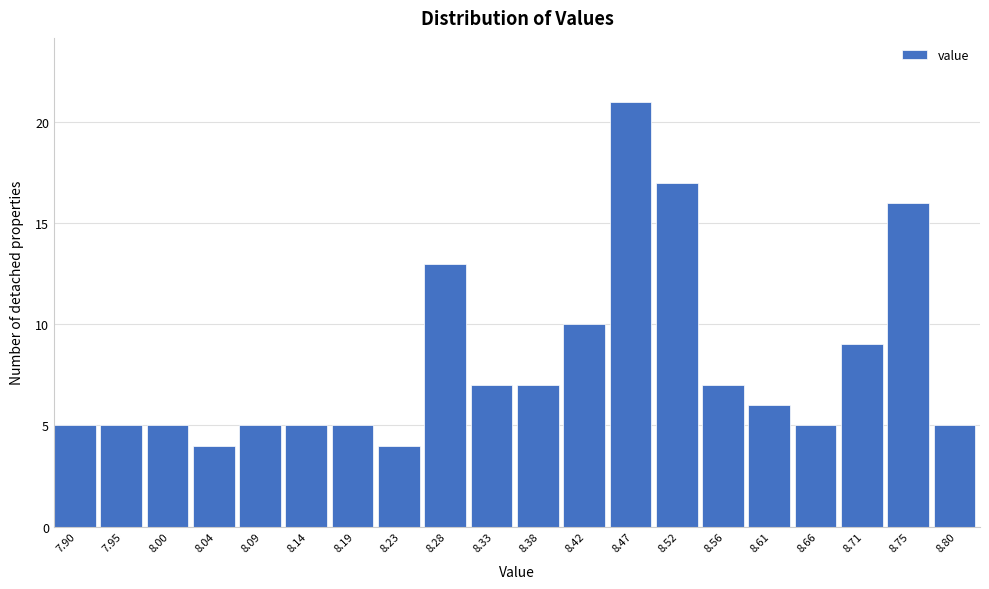

Reading left to right, transcribe all the data shown in this chart.

7.90=5	7.95=5	8.00=5	8.04=4	8.09=5	8.14=5	8.19=5	8.23=4	8.28=13	8.33=7	8.38=7	8.42=10	8.47=21	8.52=17	8.56=7	8.61=6	8.66=5	8.71=9	8.75=16	8.80=5